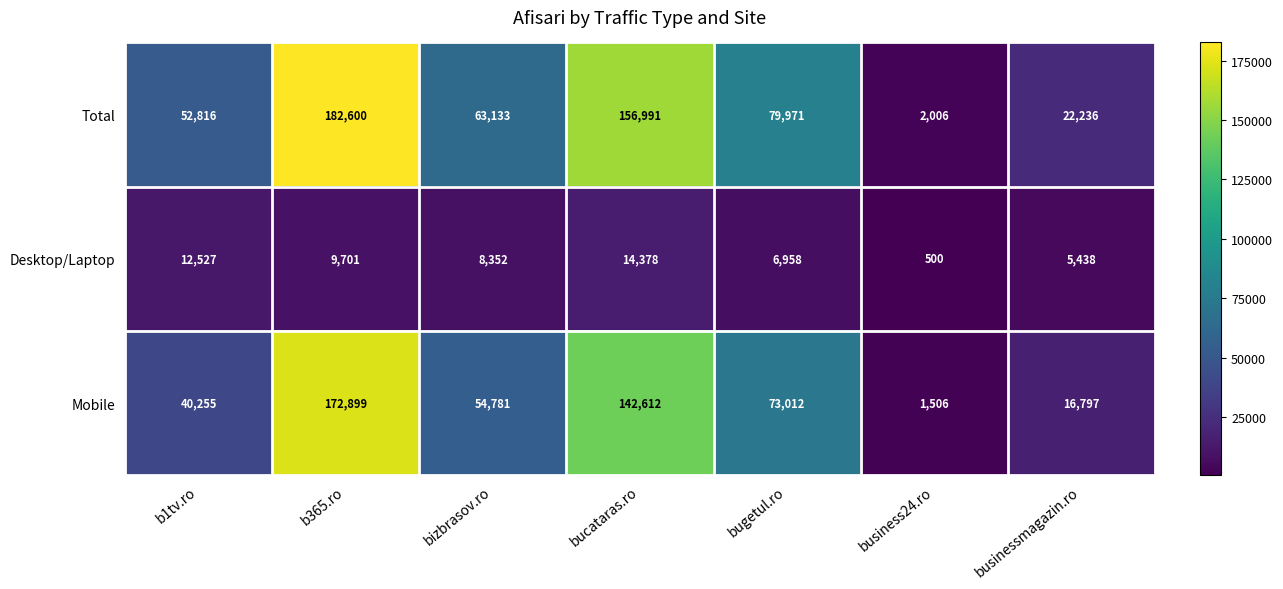

What is the sum of the Total values at bucataras.ro and bizbrasov.ro?

220124